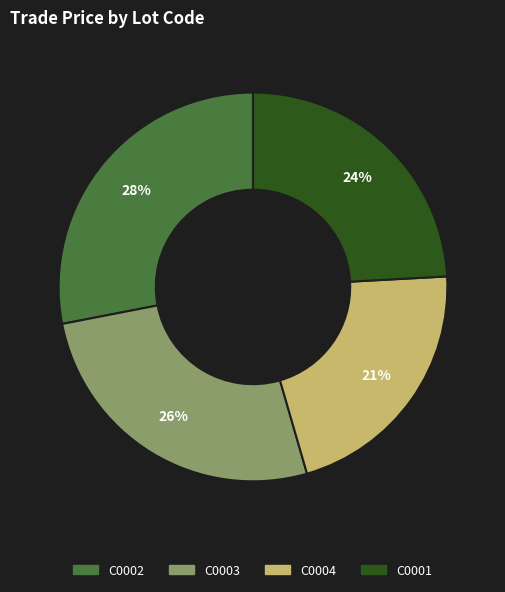

To the nearest percent, what is the difference between the largest and smallest slice percentages?

7%